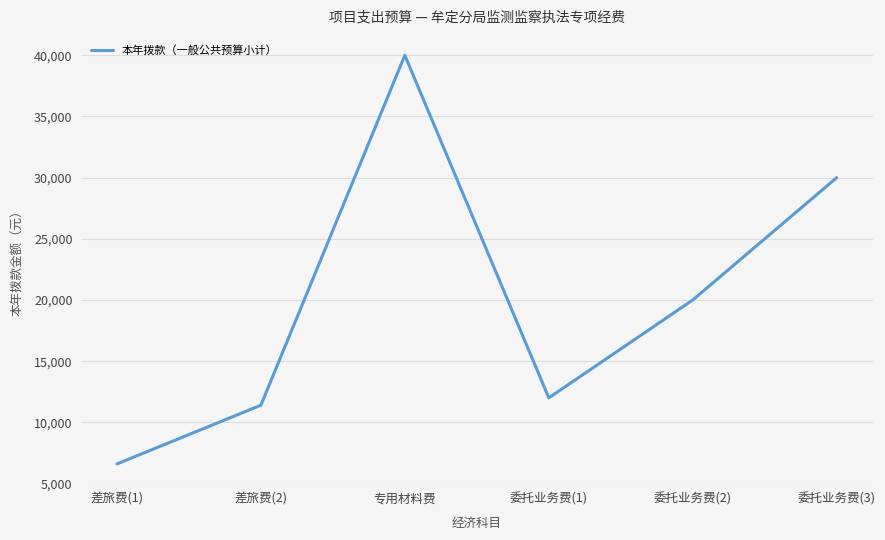

What is the sum of the values at 差旅费(2) and 委托业务费(3)?

41400